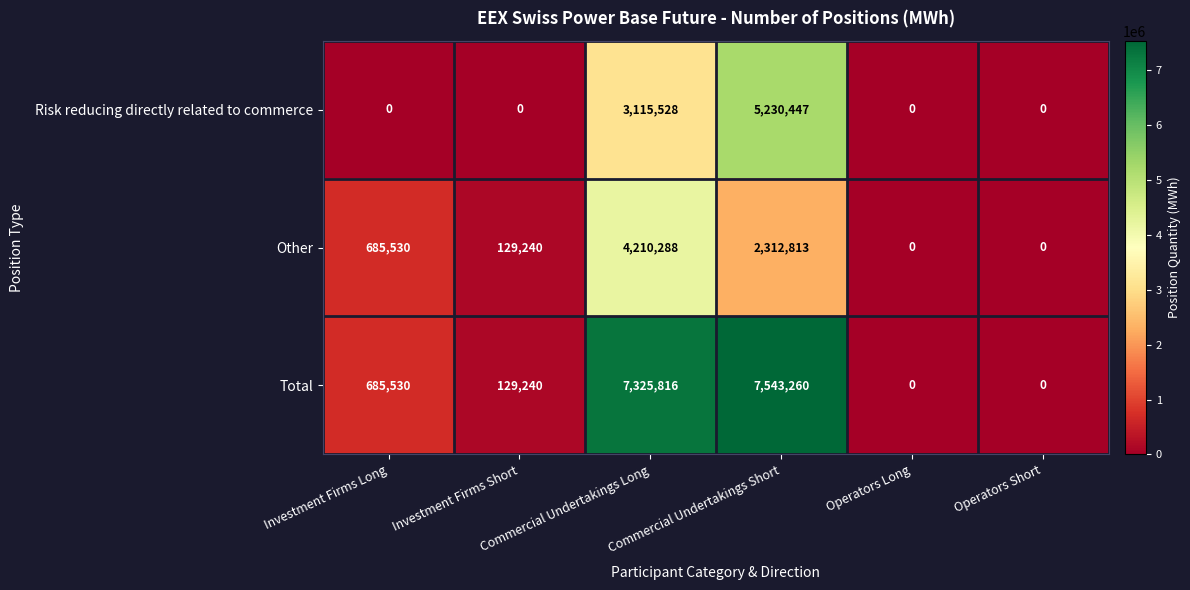

Which series has the largest total across all categories?

Total